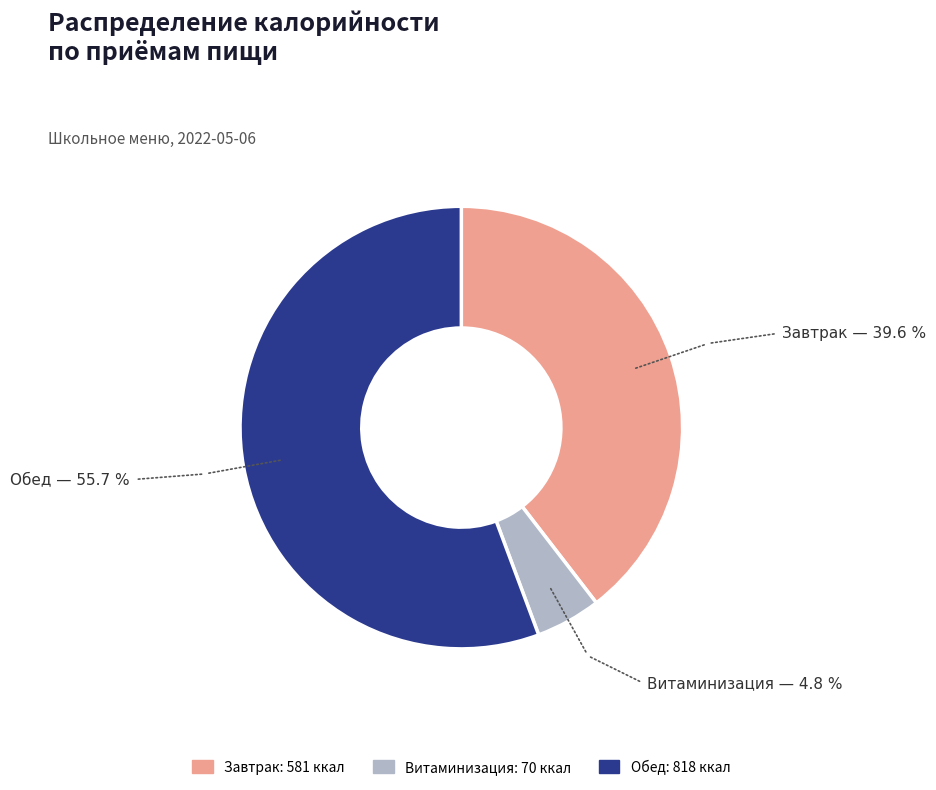

Approximately how many times larger is the value at Завтрак compared to Обед?

0.7